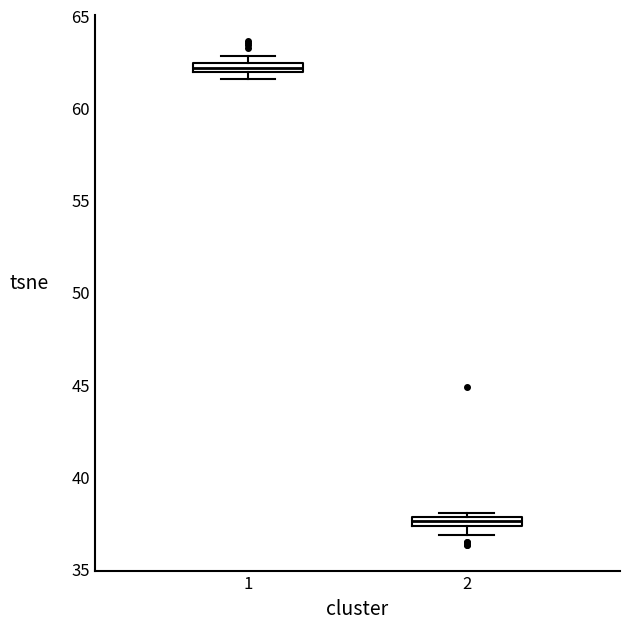

Where is the lower edge of the box at x = 2 on the y-axis? The values are not printed on the chart, so give them approximately, as read against the axis.

37.5